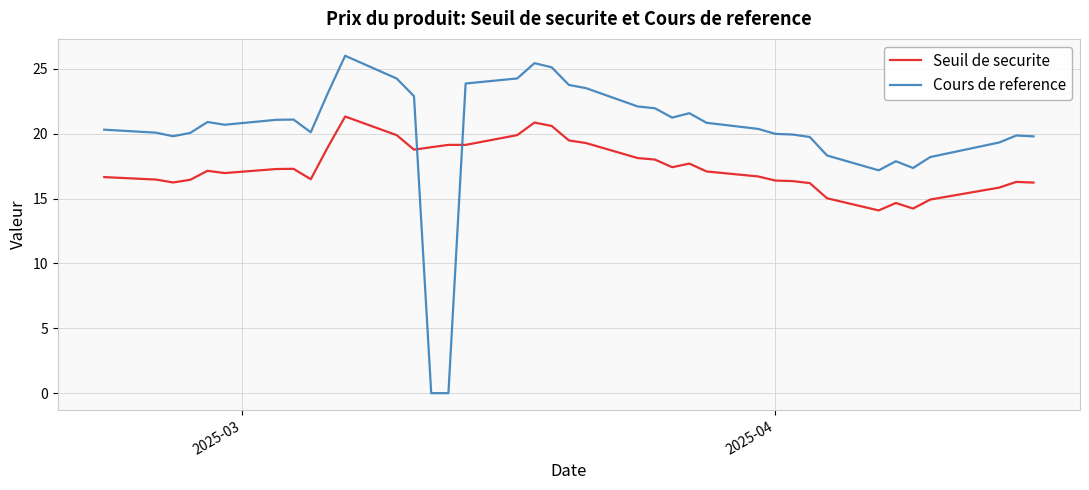

What are all the series names shown in the legend?

Seuil de securite, Cours de reference